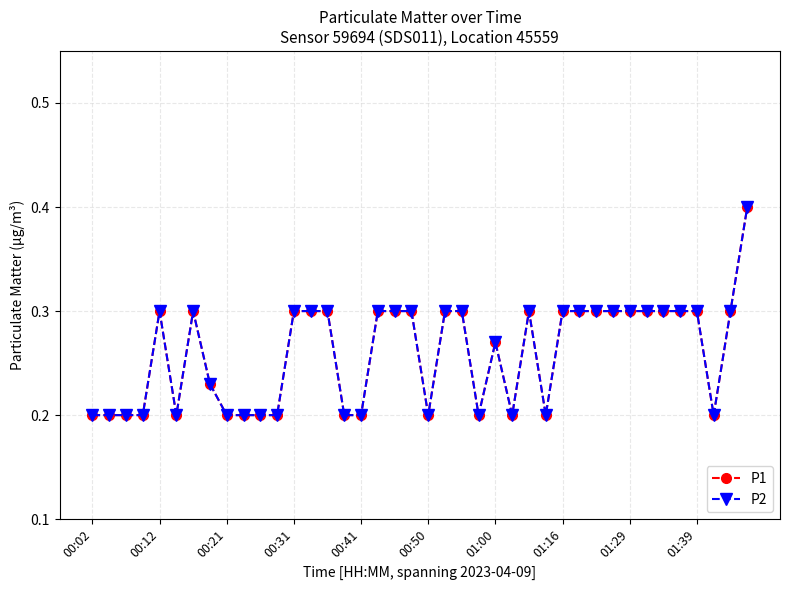

True or false: P1 and P2 cross at least once.

False